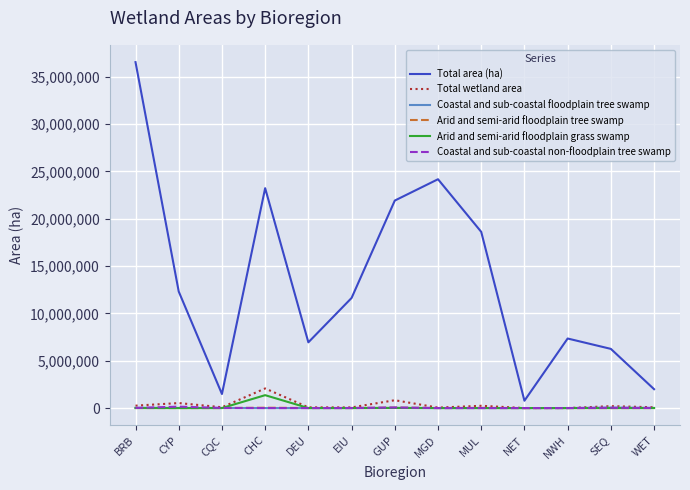

At which category does the chart reach its peak across all series?

BRB